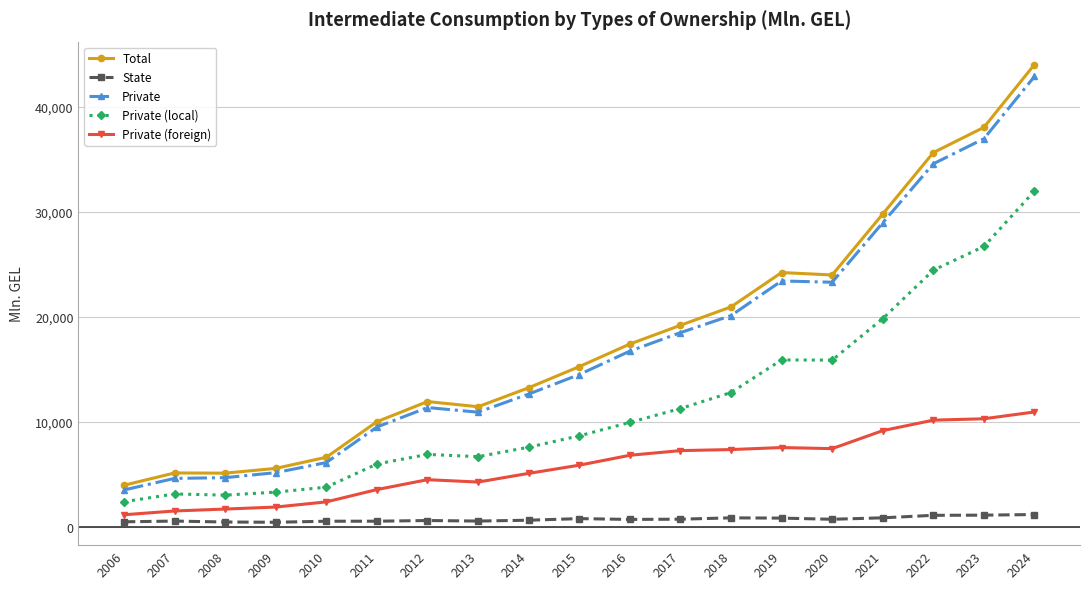

The Private (local) series shows 4488.9 at 2008. True or false?

False